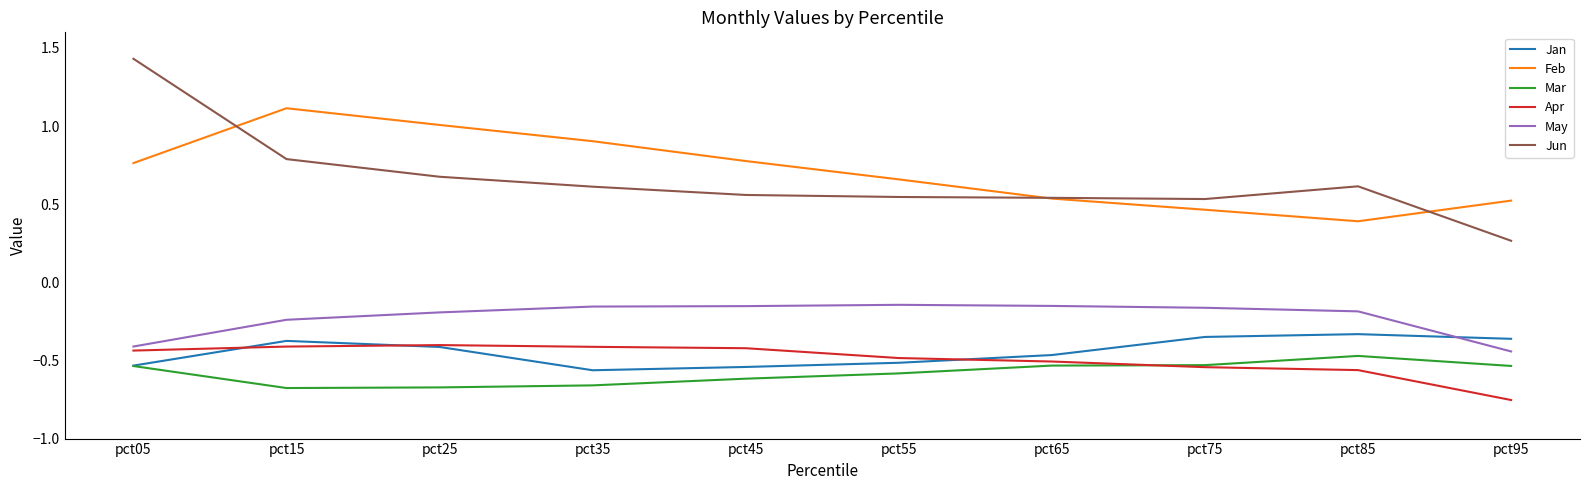

Is the value of Feb at pct55 greater than the value of Apr at pct65?

Yes